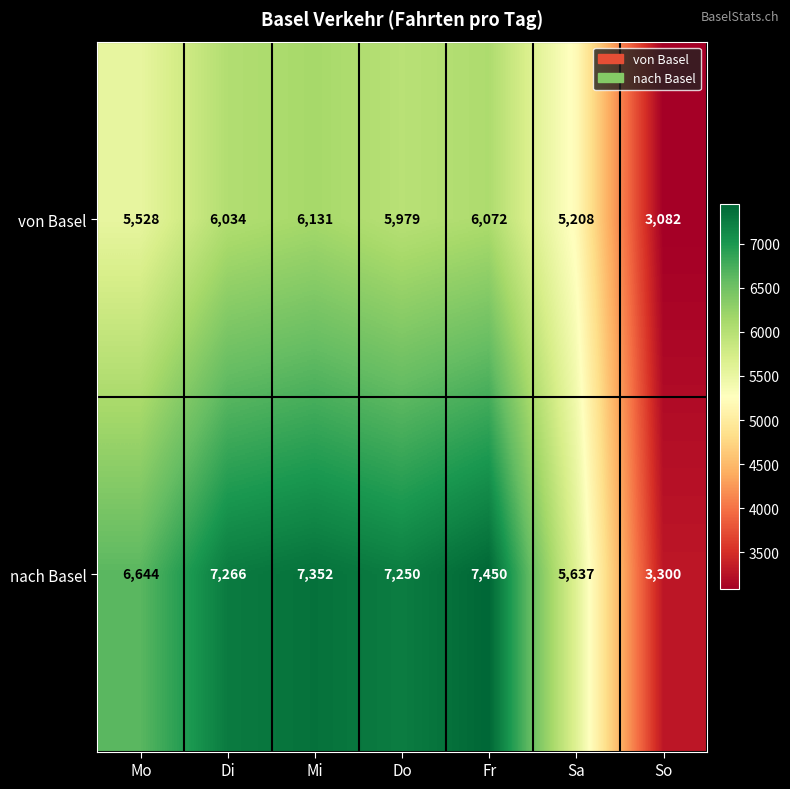

What is the greatest value displayed?

7450